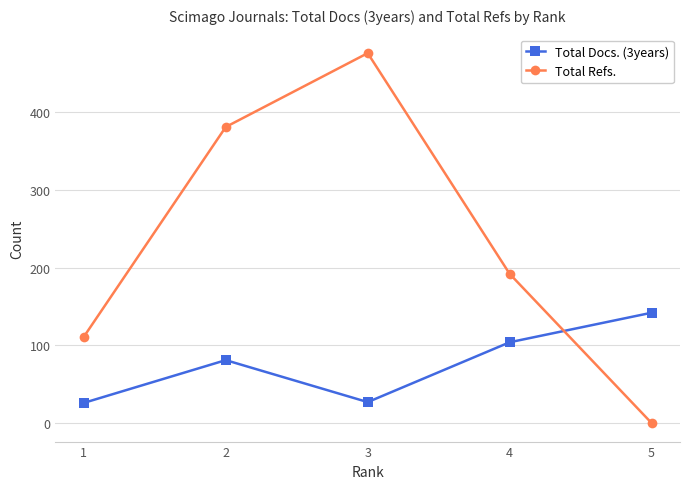

True or false: Total Docs. (3years) has a value of 104 at 4.

True